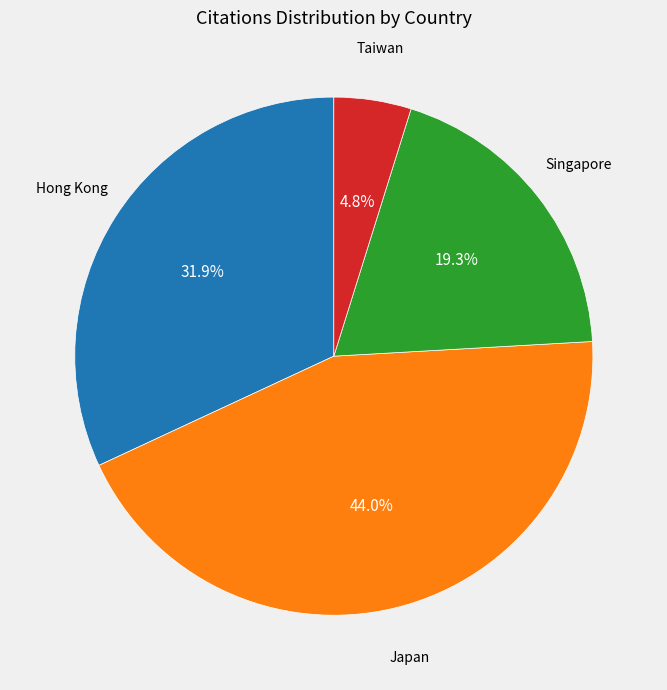

Does any single category account for the majority?

No